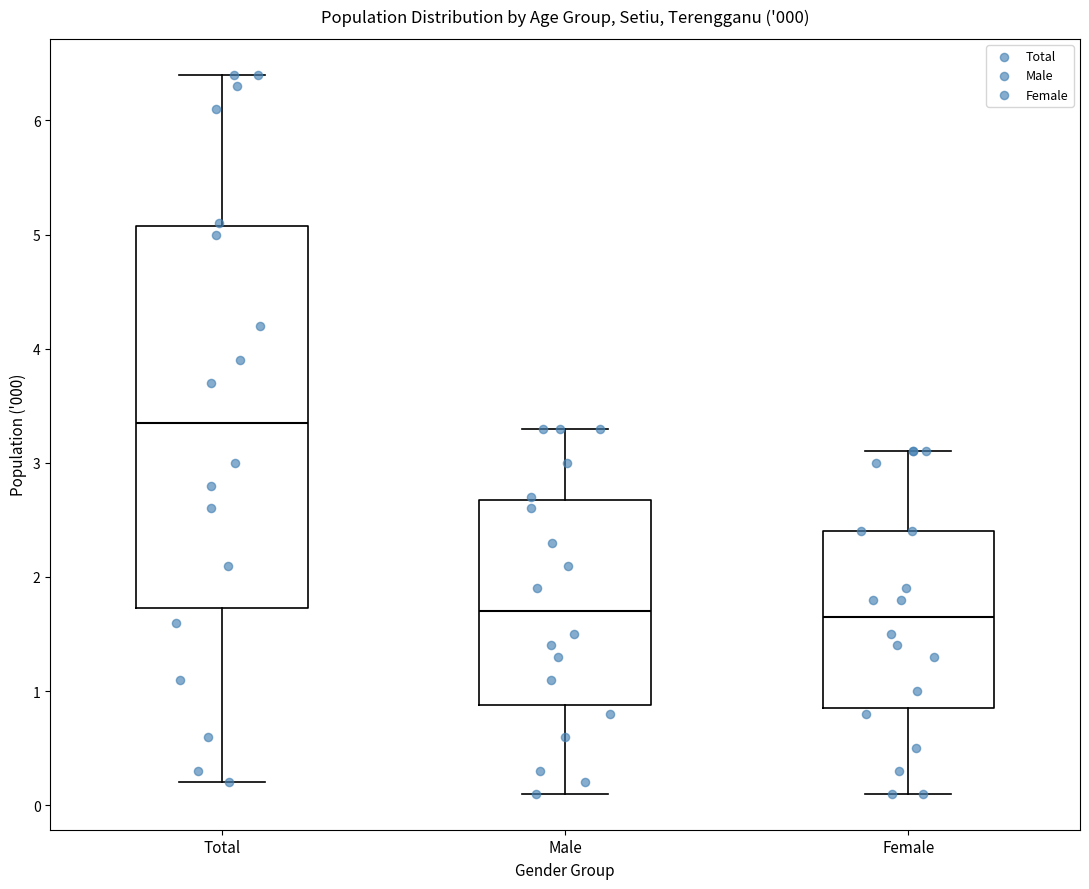

Which box's median line is the highest?

Total